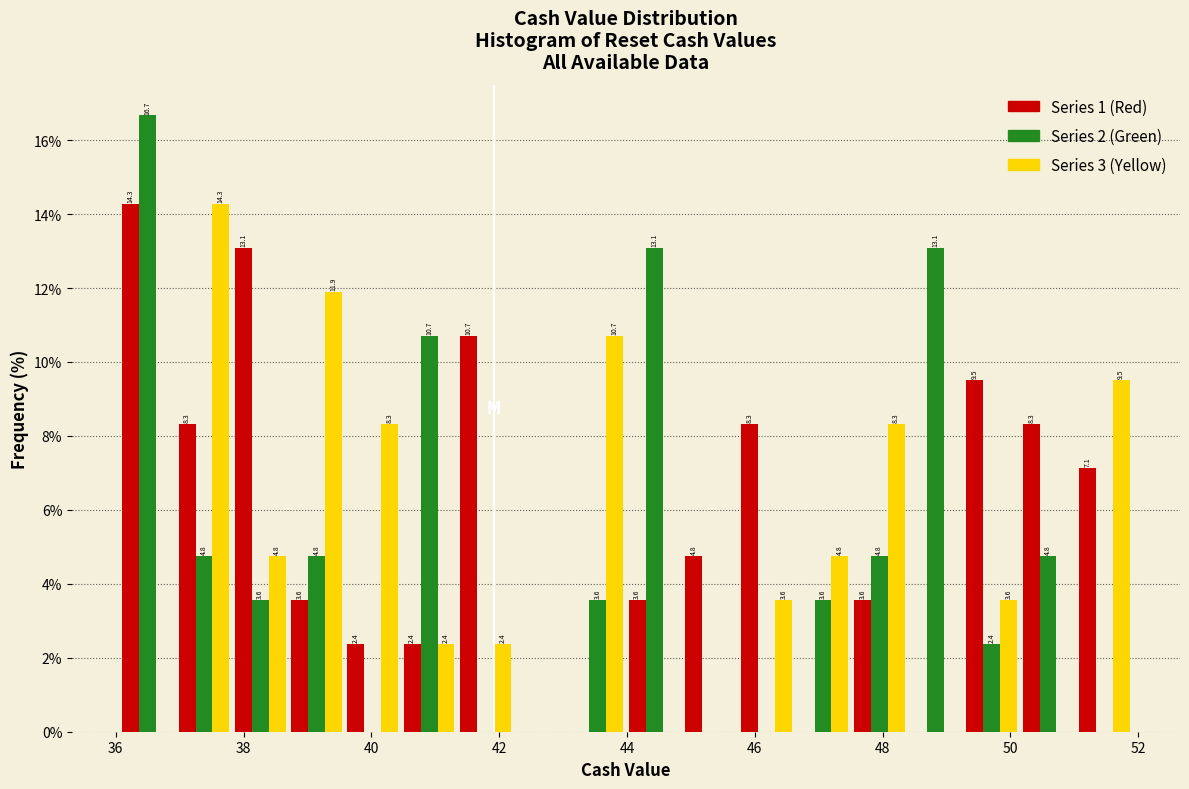

In the Series 3 (Yellow) series, which range on the x-axis has the tallest bar?

37.0 to 37.8